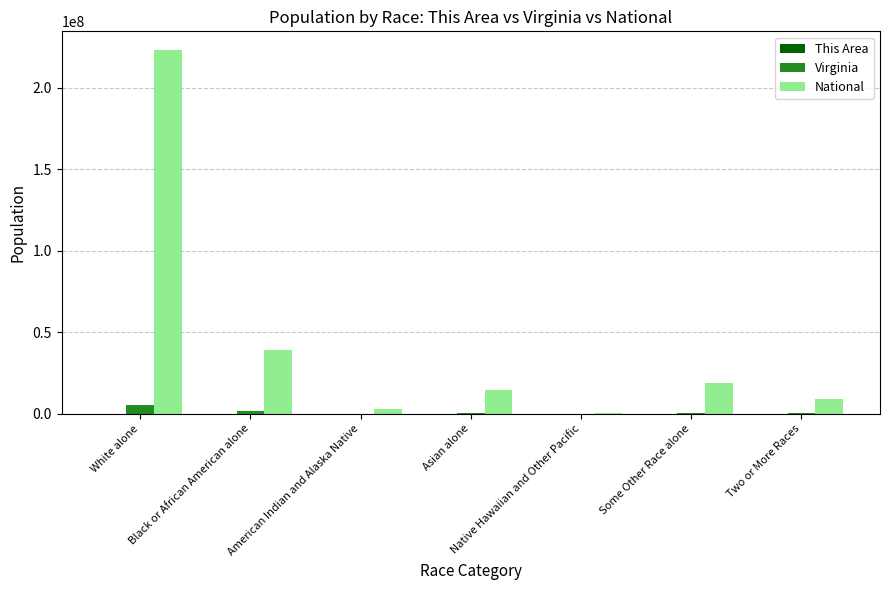

True or false: National has a value of 19107368 at Some Other Race alone.

True